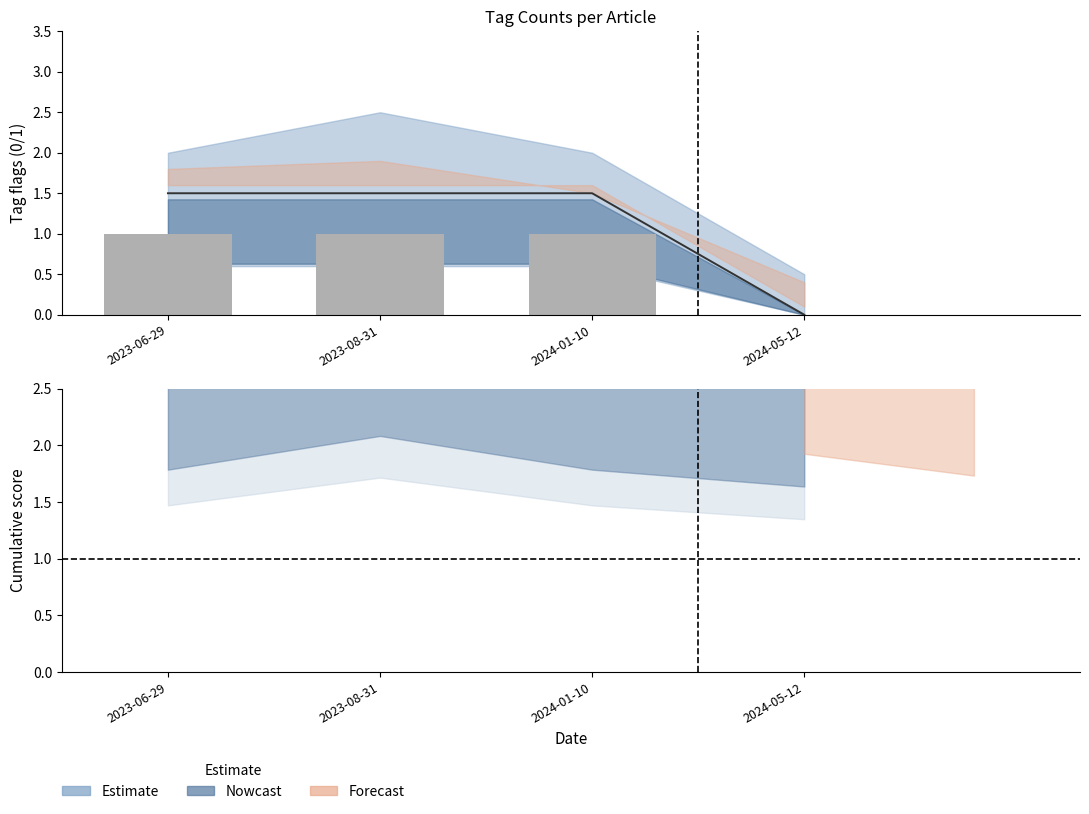

The value at 2023-06-29 is 0. True or false?

False